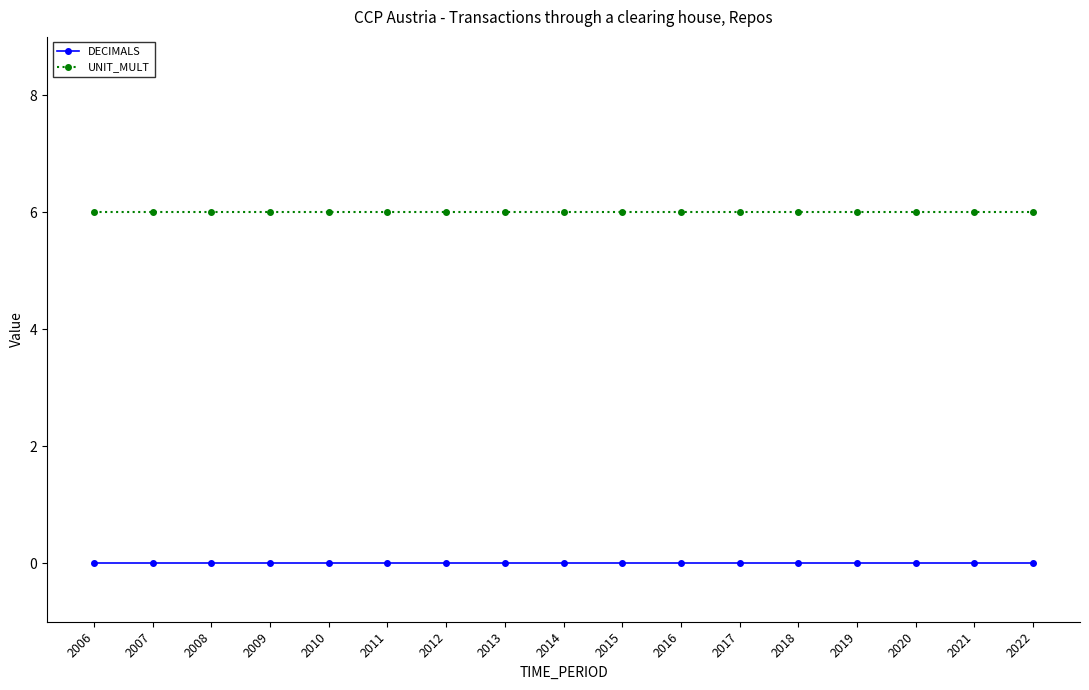

What is the total value across all series at 2010?

6